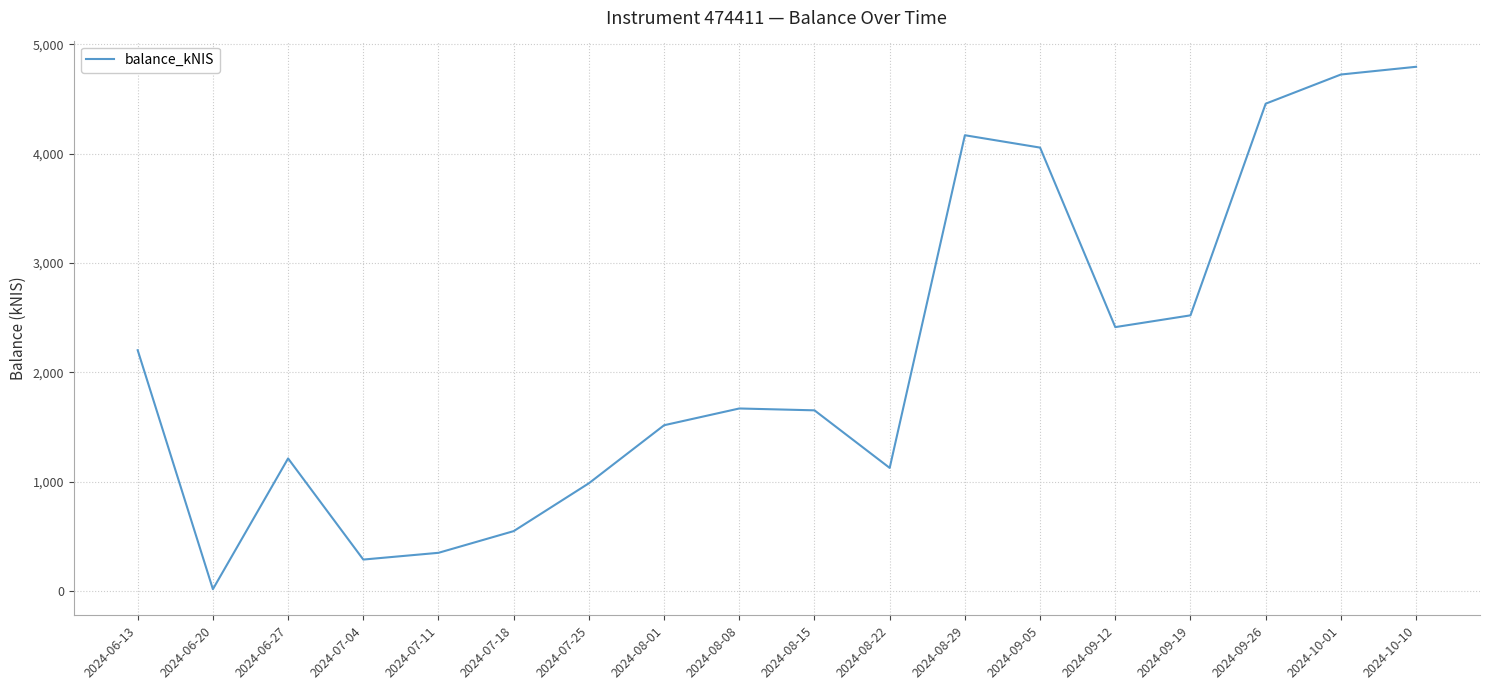

Does the chart have visible grid lines?

Yes